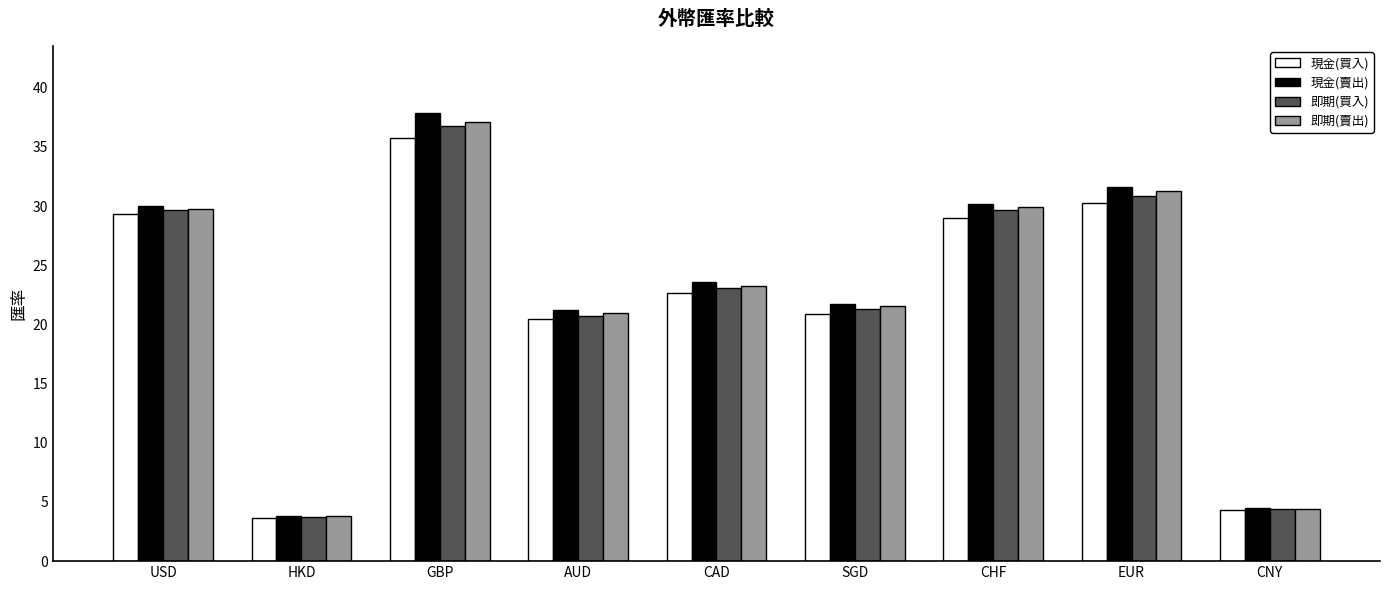

What is the difference between the highest and lowest values at CAD?

0.9